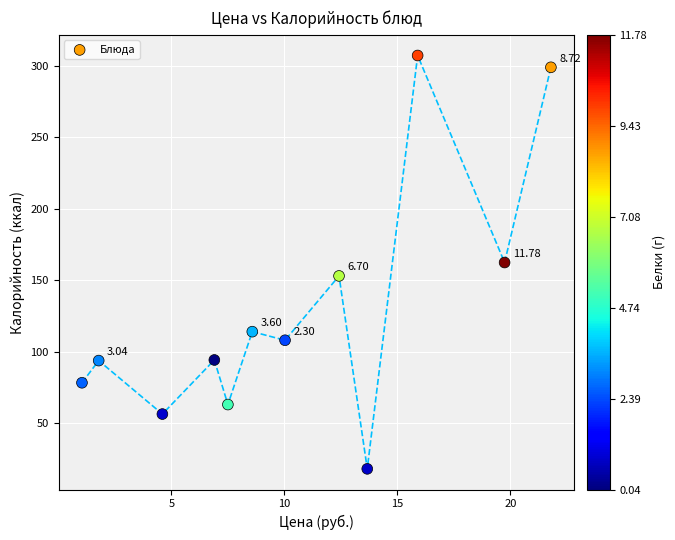

What is the average Y value?

128.9